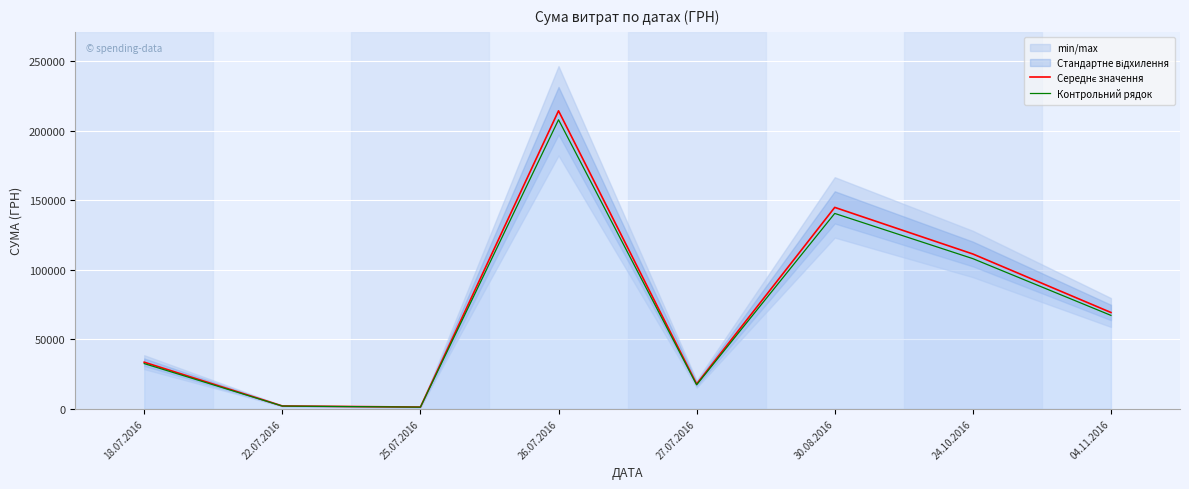

How many interior local valleys does the Середнє значення series have?

2